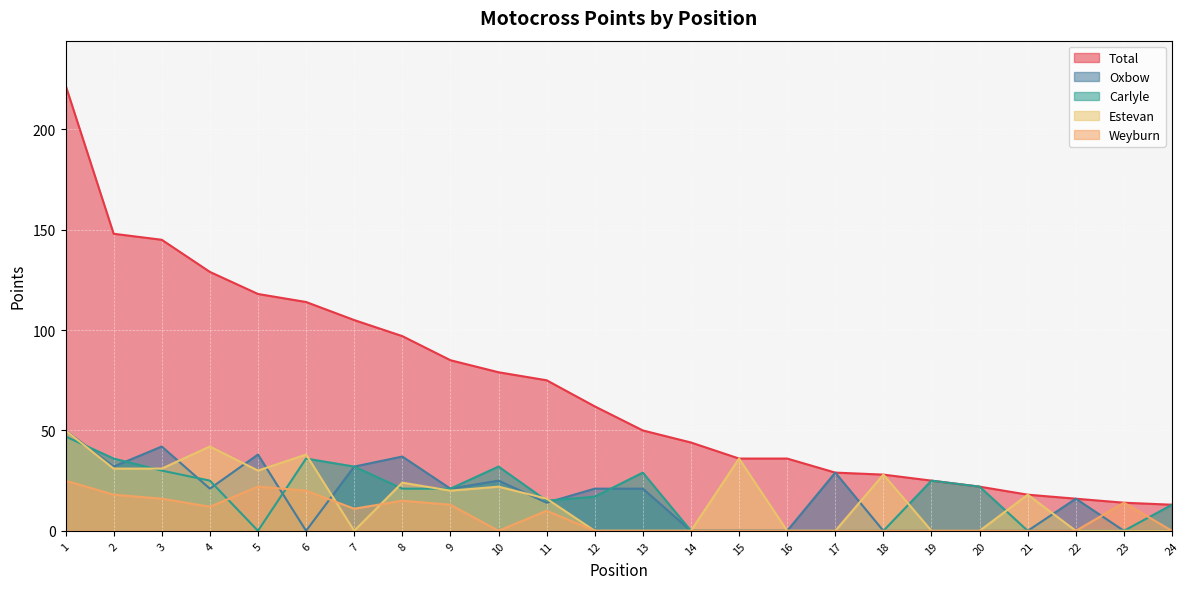

Reading left to right, transcribe all the data shown in this chart.

Total: 222	148	145	129	118	114	105	97	85	79	75	62	50	44	36	36	29	28	25	22	18	16	14	13
Oxbow: 50	32	42	21	38	0	32	37	21	25	14	21	21	0	0	0	29	0	0	0	0	16	0	0
Carlyle: 47	36	30	25	0	36	32	21	21	32	15	17	29	0	0	0	0	0	25	22	0	0	0	13
Estevan: 50	31	31	42	30	38	0	24	20	22	16	0	0	0	36	0	0	28	0	0	18	0	0	0
Weyburn: 25	18	16	12	22	20	11	15	13	0	10	0	0	0	0	0	0	0	0	0	0	0	14	0